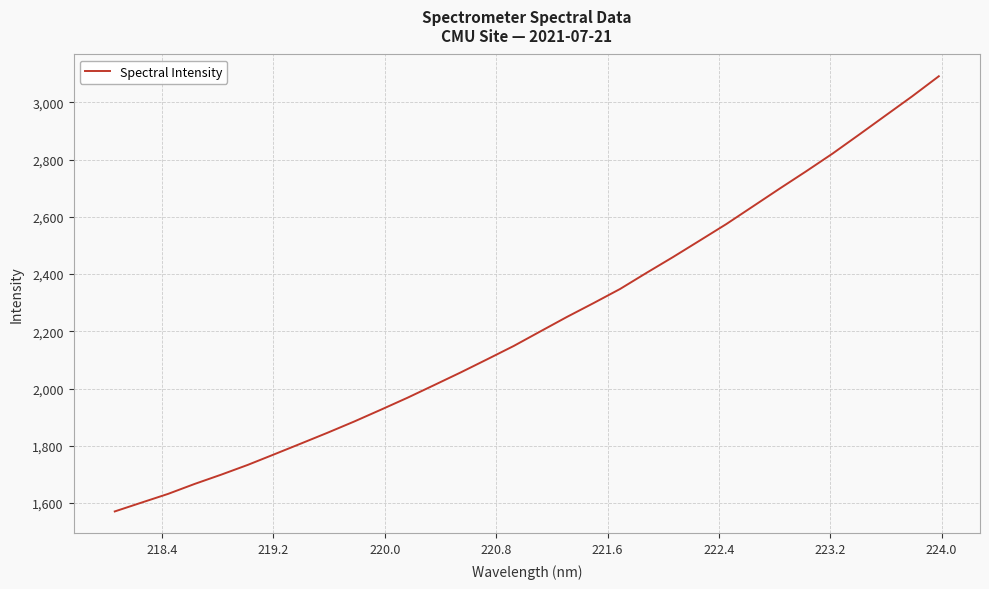

What is the smallest value displayed?

1570.8